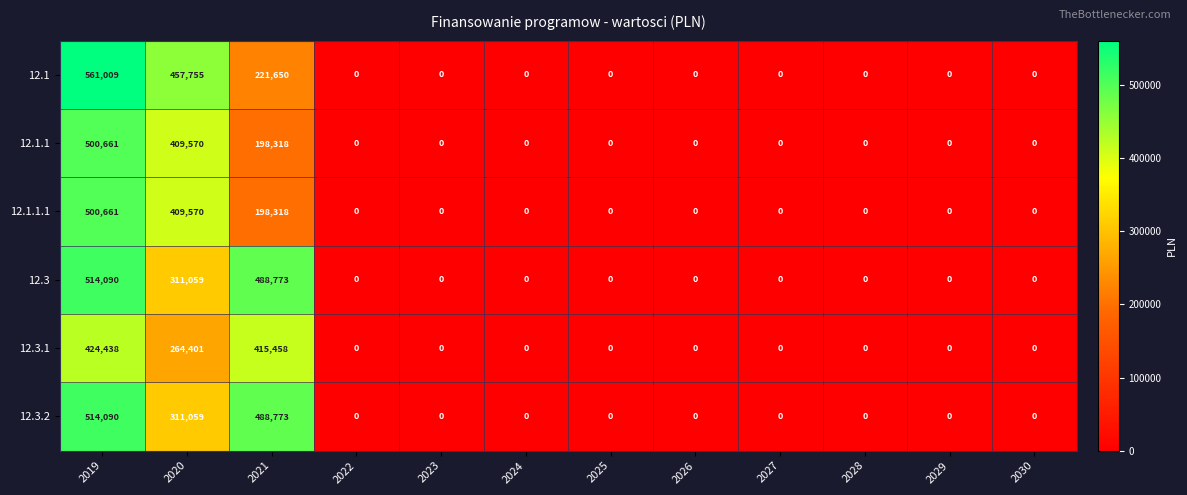

Between 2020 and 2030, which series saw the biggest shift?

12.1